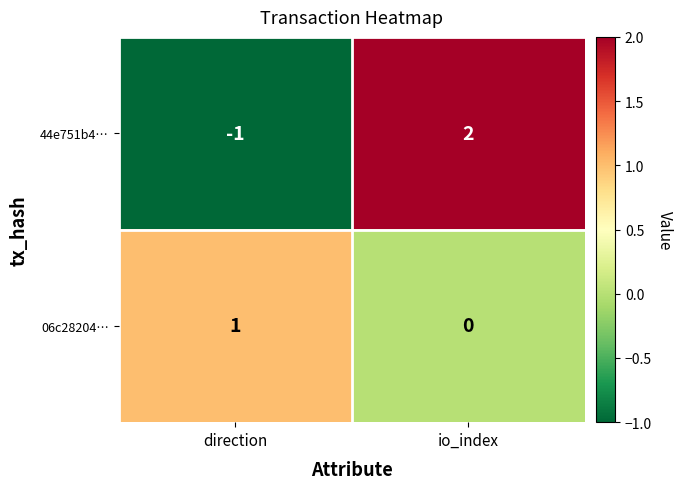

What is the difference between the maximum and minimum values in the 44e751b4… series?

3